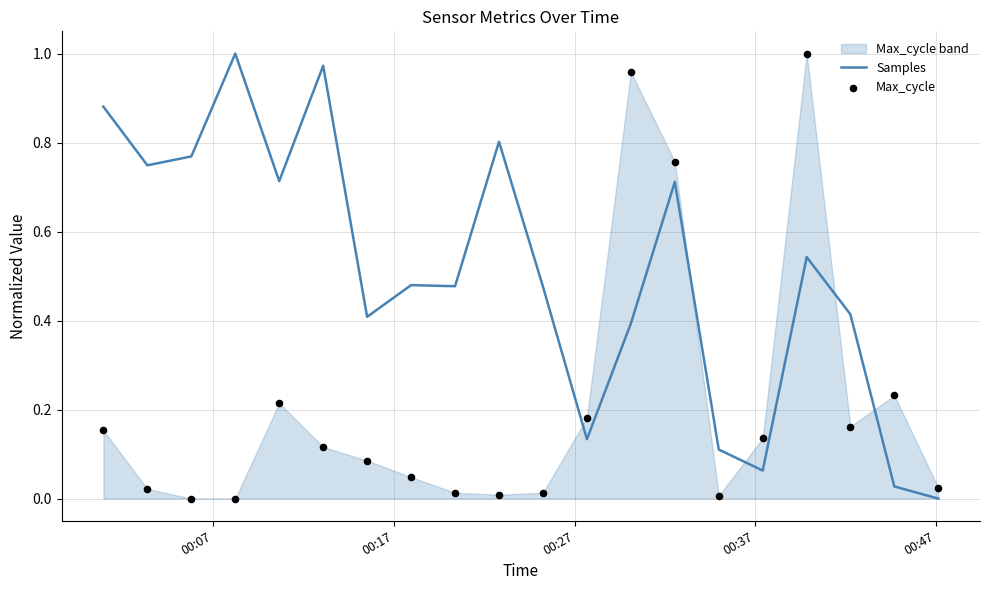

Which series has the largest total across all categories?

Samples